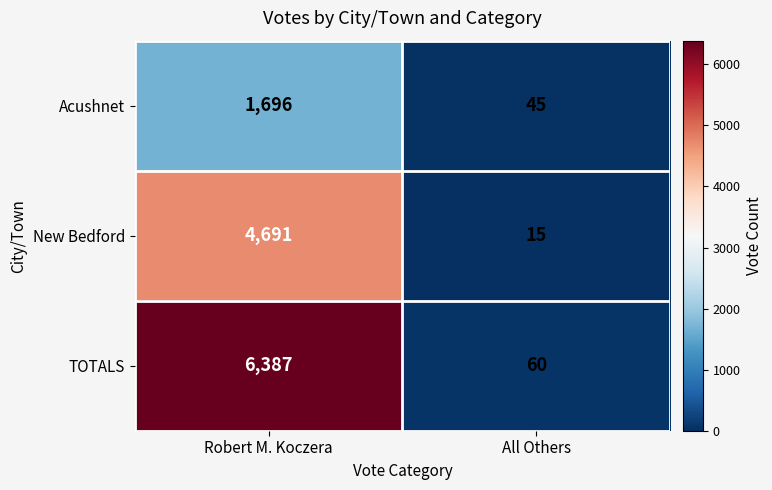

At how many categories does at least one series exceed 5317?

1